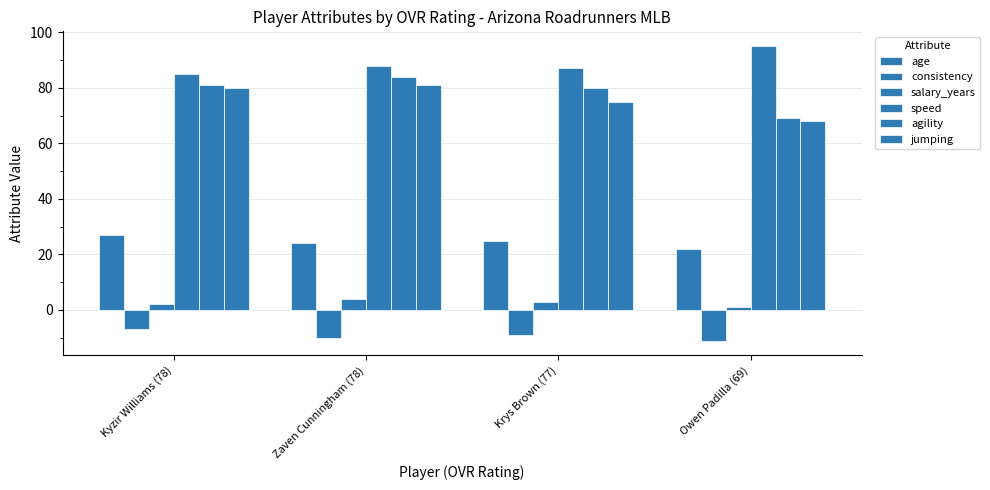

Rank the series by their maximum value, from lowest to highest.

consistency, salary_years, age, jumping, agility, speed